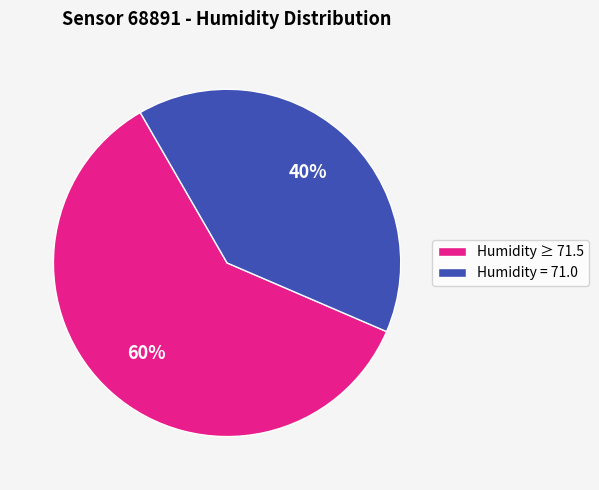

How many slices are in this pie chart?

2